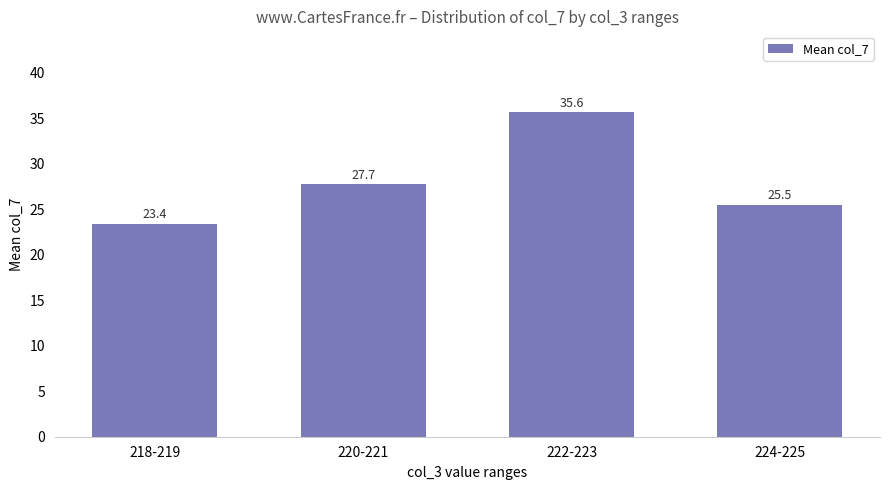

What is the change in value from 220-221 to 222-223?

+7.9